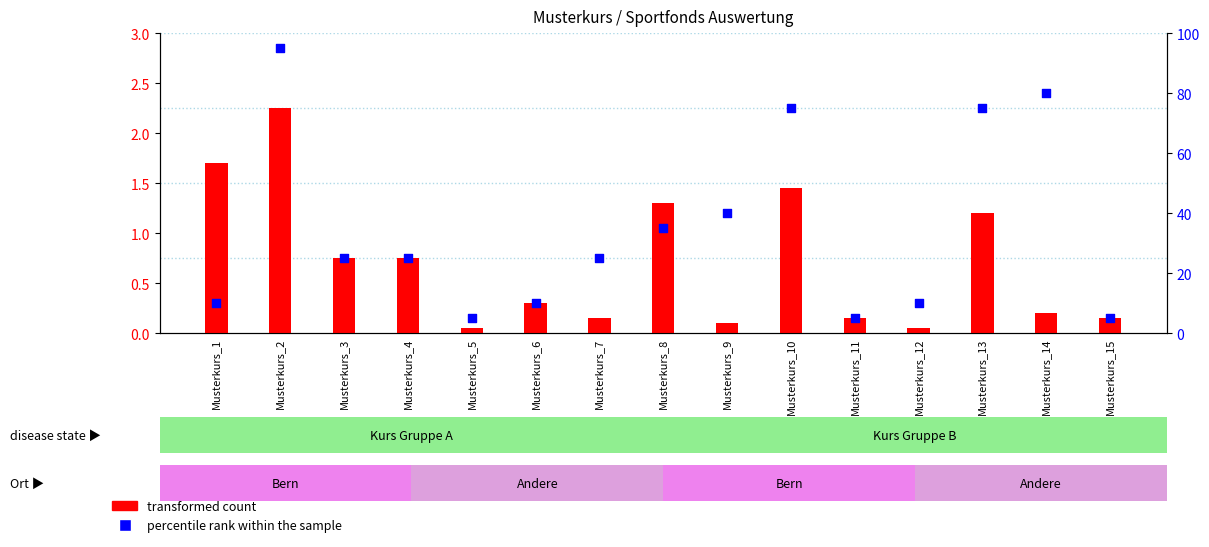

Which series contains the highest Y value?

percentile rank within the sample